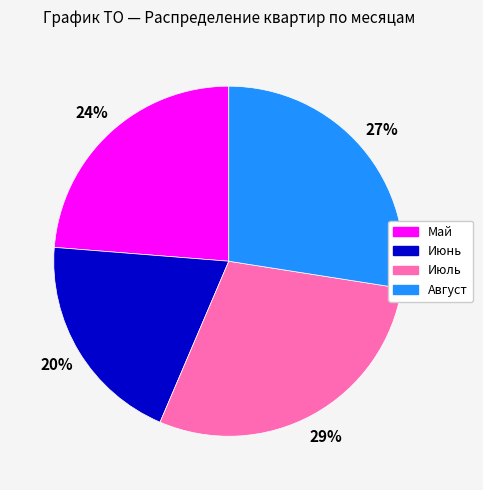

To the nearest percent, what portion does Июль represent?

29%